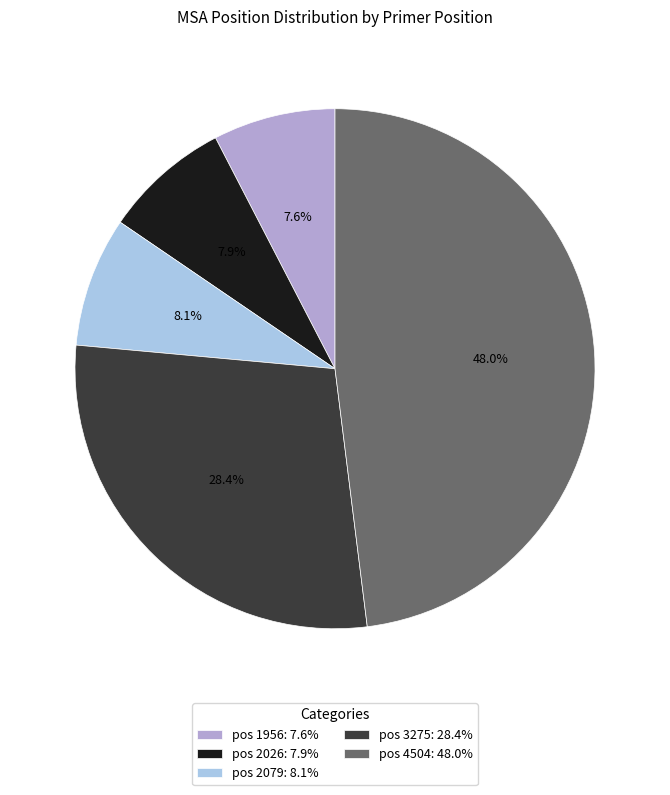

What is the largest slice in the pie chart?

pos 4504: 48.0%